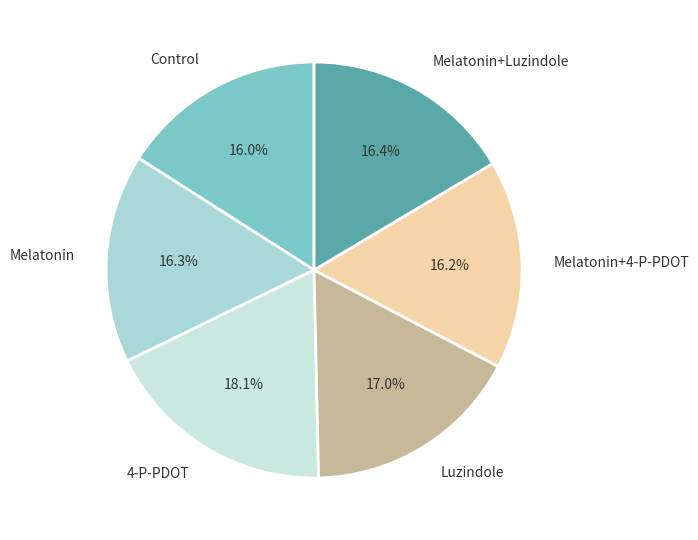

Is the sum of Melatonin+Luzindole and Melatonin greater than half?

No